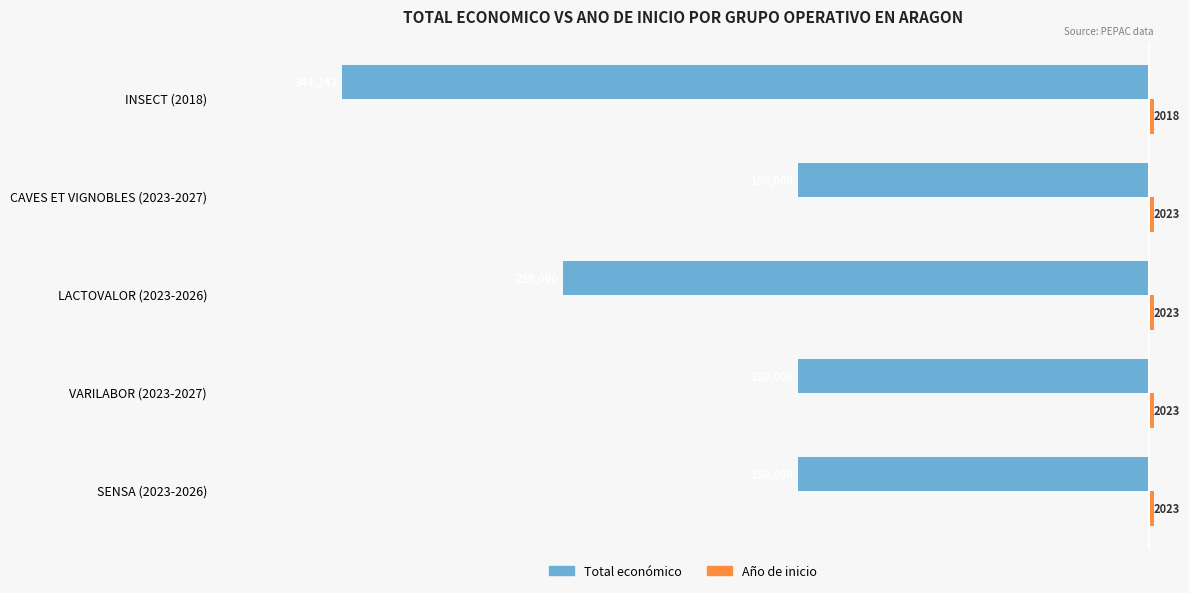

Where is Total económico nearest to the value -247121?

LACTOVALOR (2023-2026)